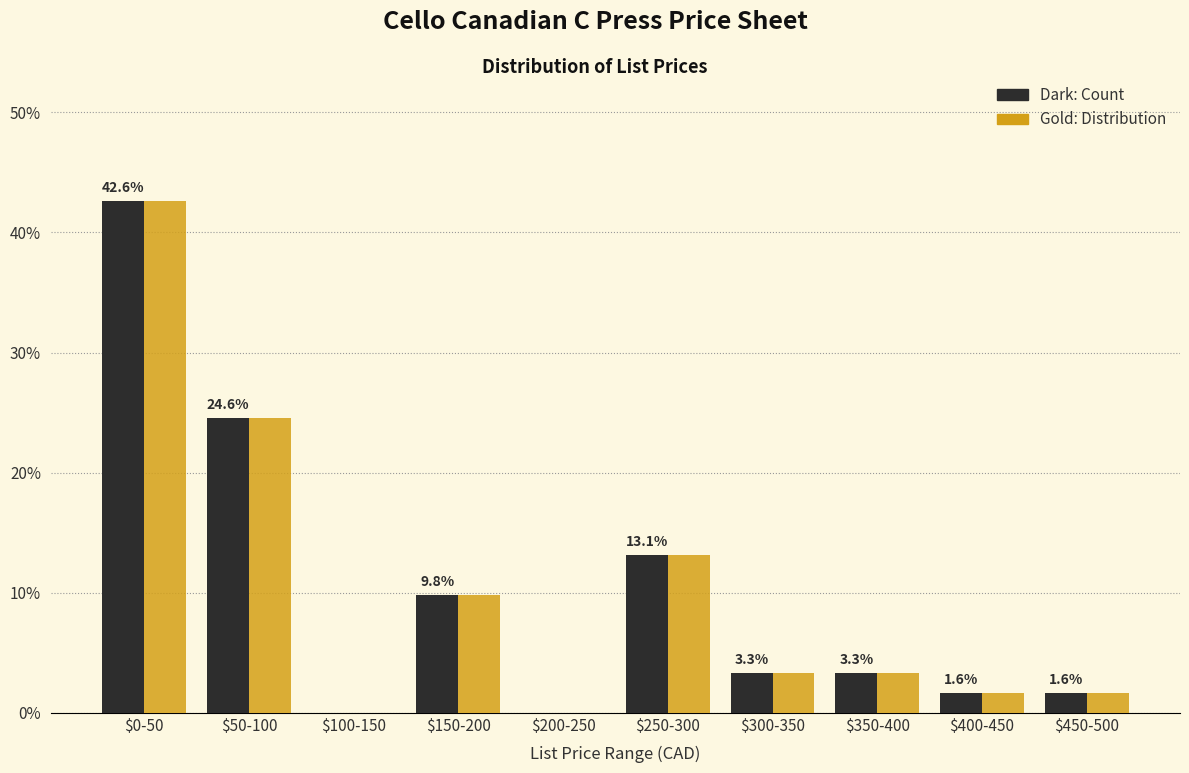

At which category is the sum across all series the highest?

$0-50